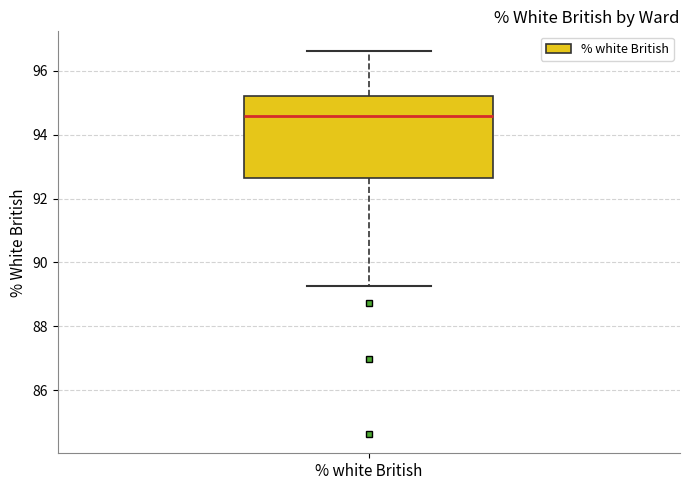

Read this box plot against the y-axis: the position of the median line, the range covered by the box, and the ends of both whiskers. The values are not printed on the chart, so give them approximately, as read against the axis.

median 94.6, box 92.6 to 95.2, whiskers 89.2 to 96.6